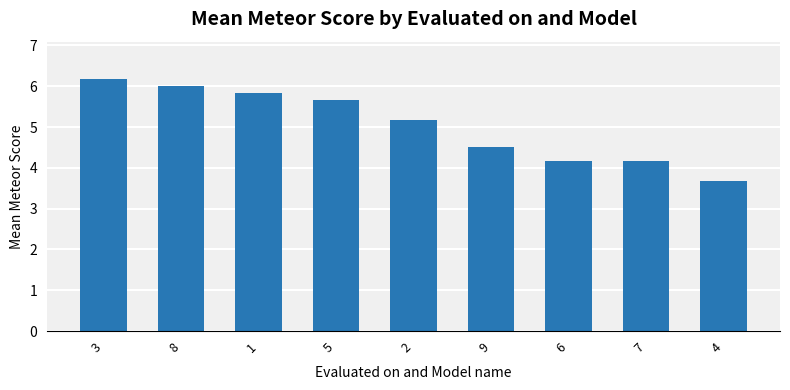

Read the value at 9.

4.5